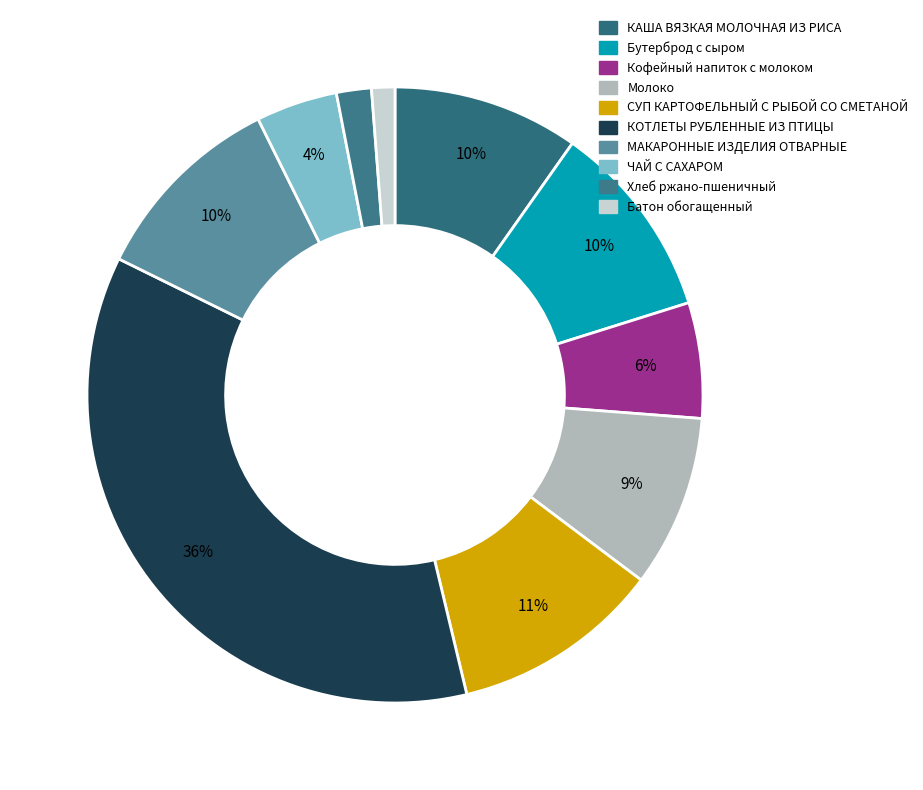

The КОТЛЕТЫ РУБЛЕННЫЕ ИЗ ПТИЦЫ slice represents 28% of the pie. True or false?

False